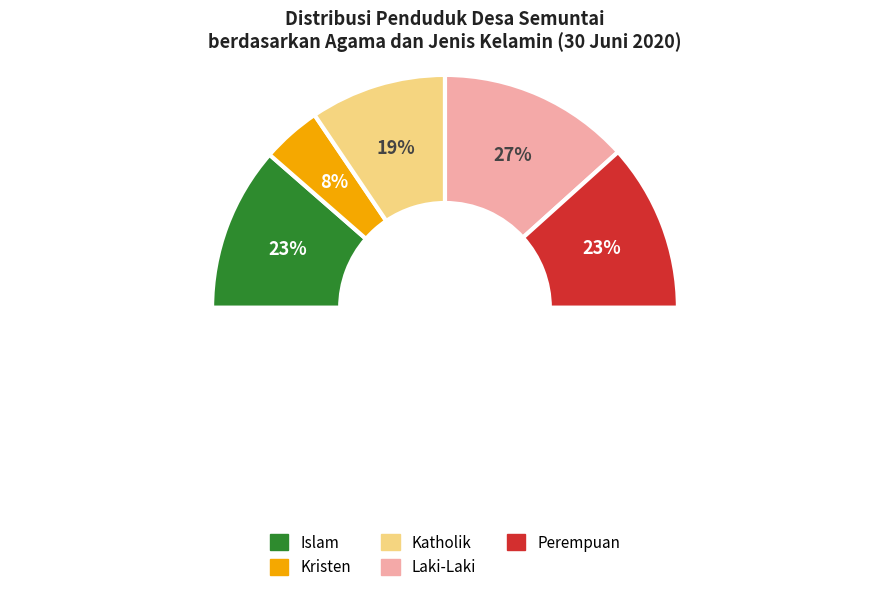

Approximately how many times larger is the value at Perempuan compared to Kristen?

2.8